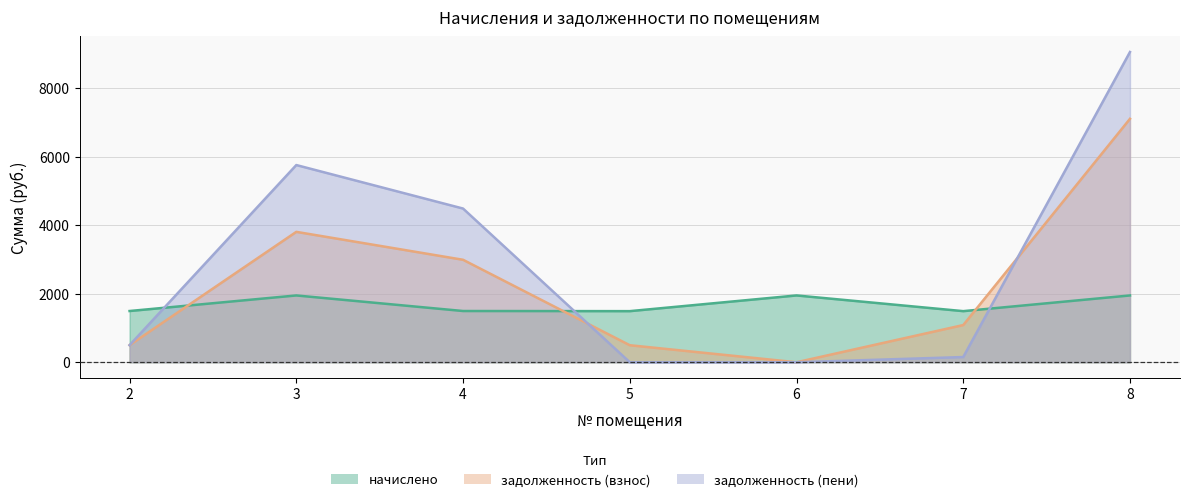

Reading left to right, extract all data points from this chart.

начислено: 1495.7	1950.3	1495.7	1492.0	1950.3	1492.0	1950.3
задолженность (взнос): 498.6	3806.8	2991.5	497.1	0.0	1085.9	7107.1
задолженность (пени): 498.6	5757.1	4487.2	0.0	0.0	151.9	9057.5